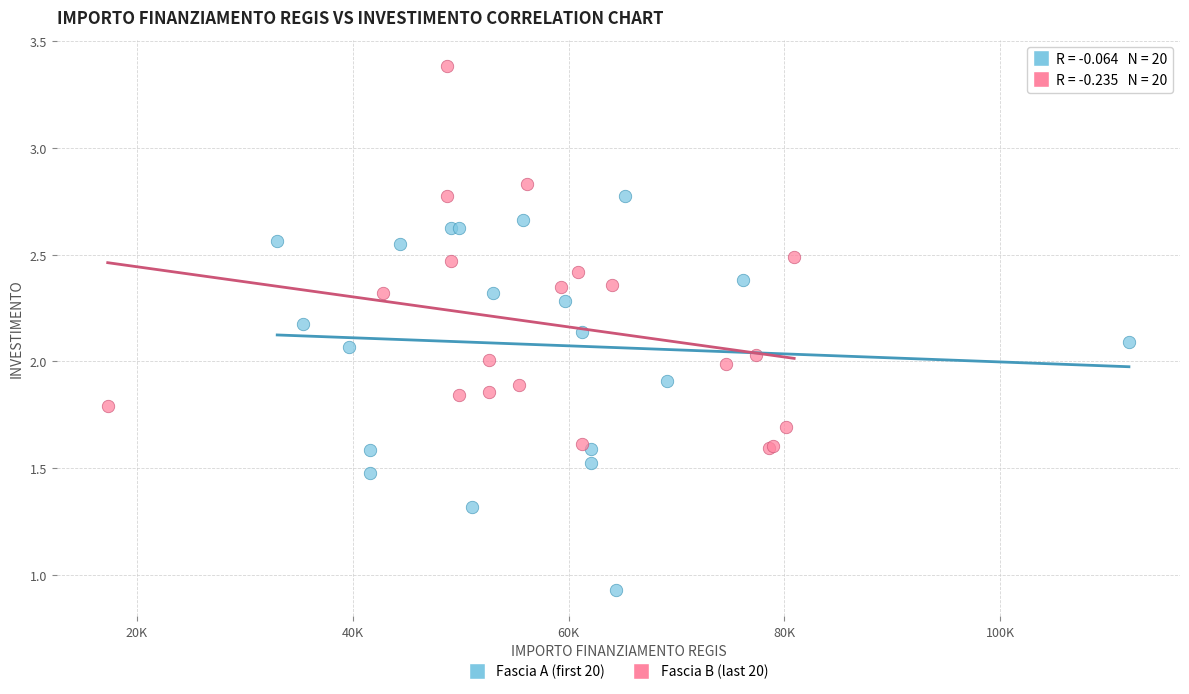

Which series has the largest Y range (max minus min)?

Fascia A (first 20)